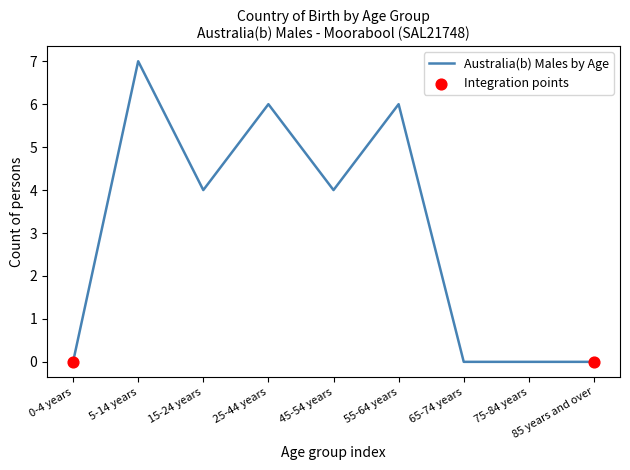

What is the change in value from 15-24 years to 65-74 years?

-4